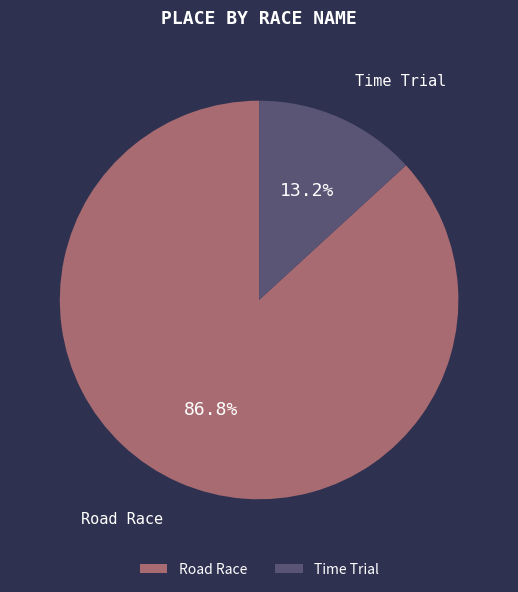

How many segments does this pie chart have?

2